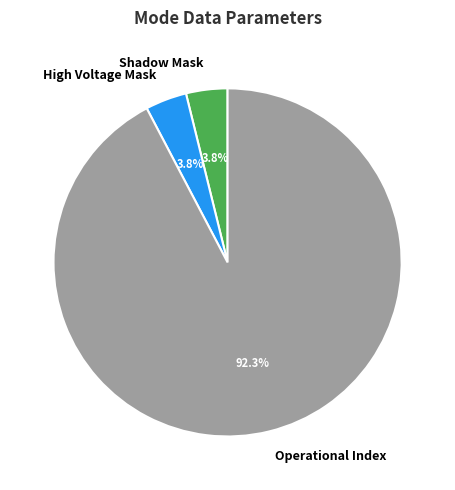

Which category accounts for the majority?

Operational Index